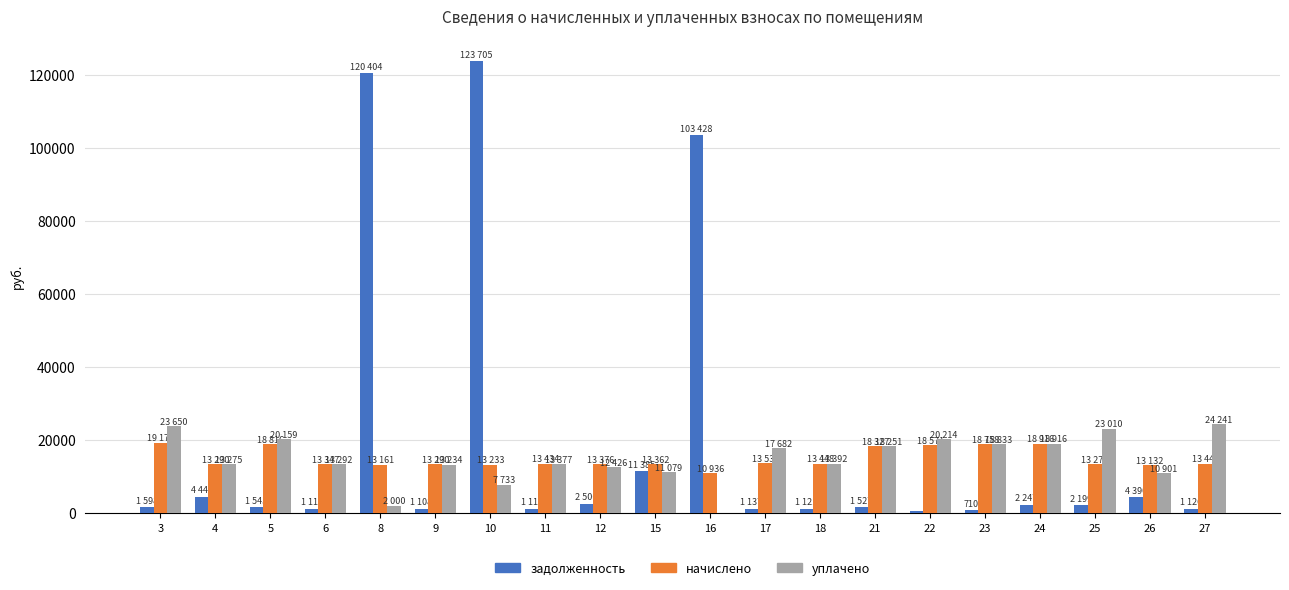

Is the value of уплачено at 24 greater than the value of начислено at 11?

Yes